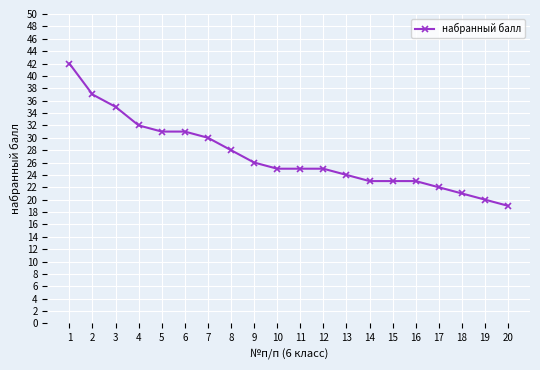

What is the greatest value displayed?

42